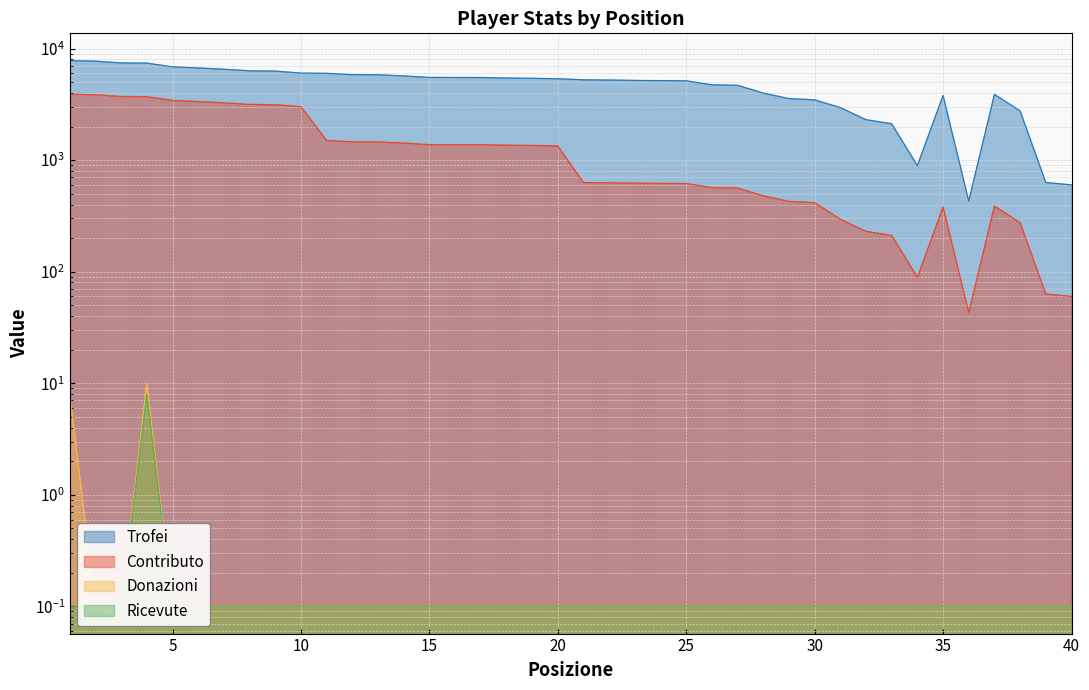

How many categories are shown in the chart?

40